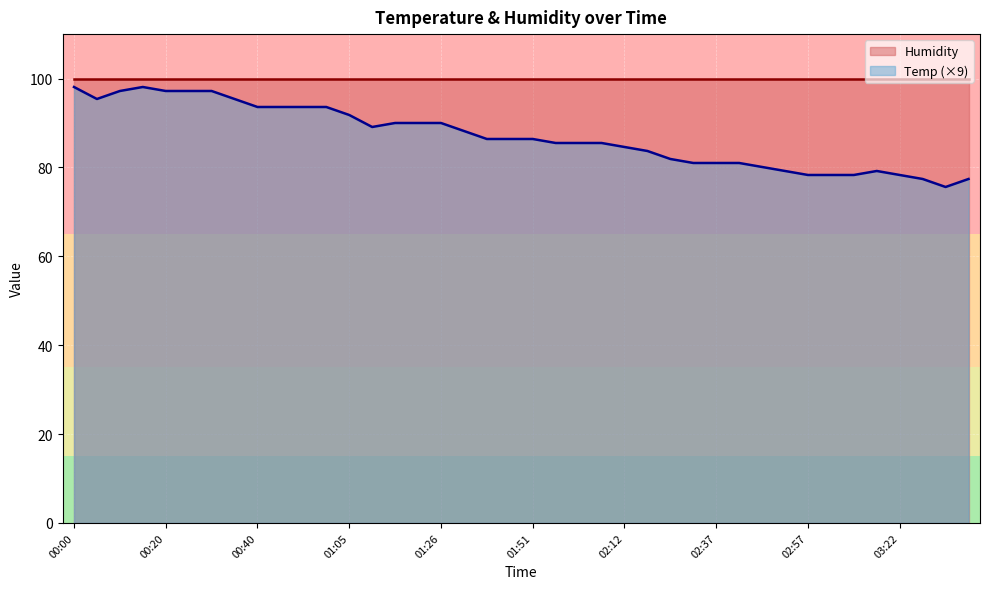

What is the greatest value displayed?

99.9